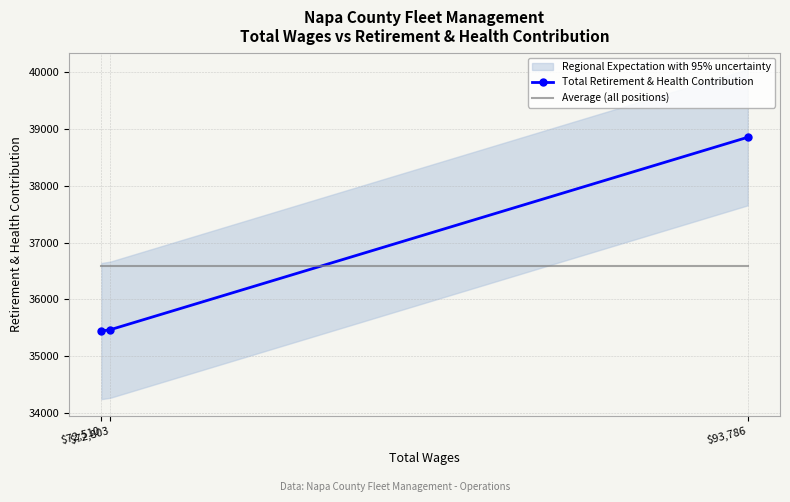

What is the highest value of the Total Retirement & Health Contribution series?

38858.0